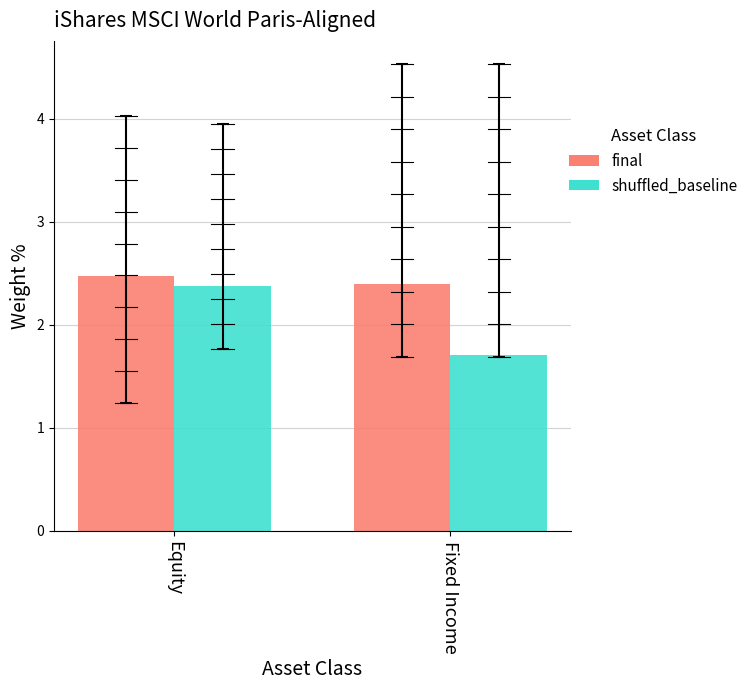

List the series in order of their overall mean, highest first.

final, shuffled_baseline